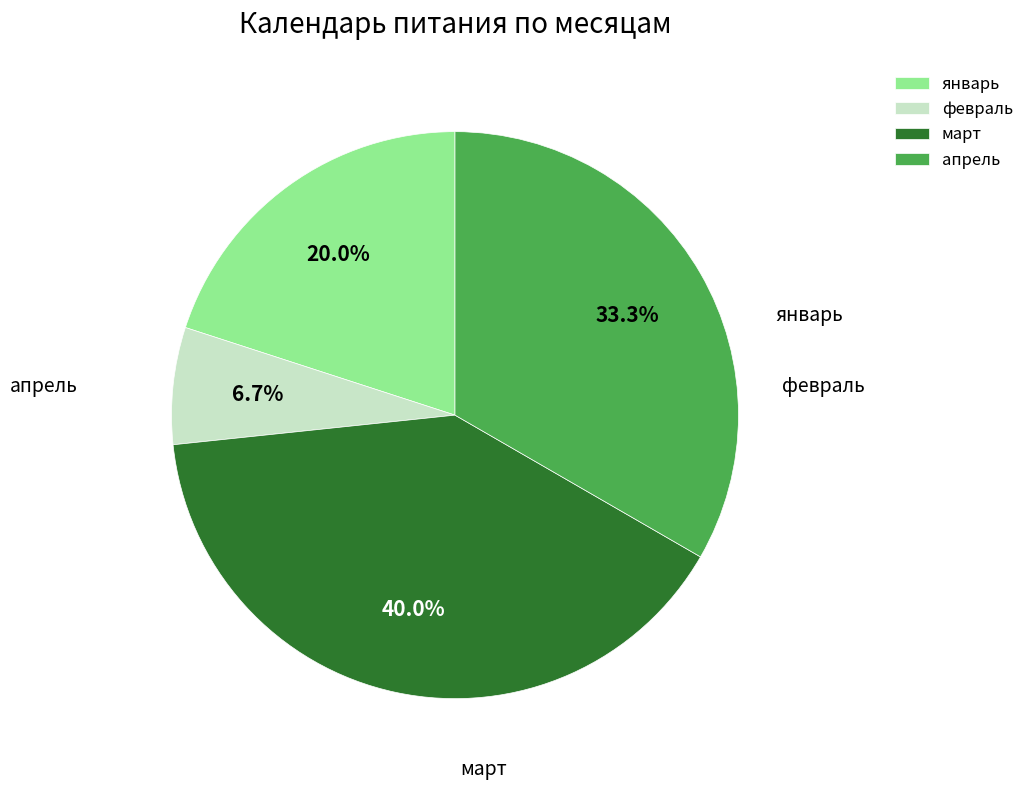

The январь slice represents 20% of the pie. True or false?

True